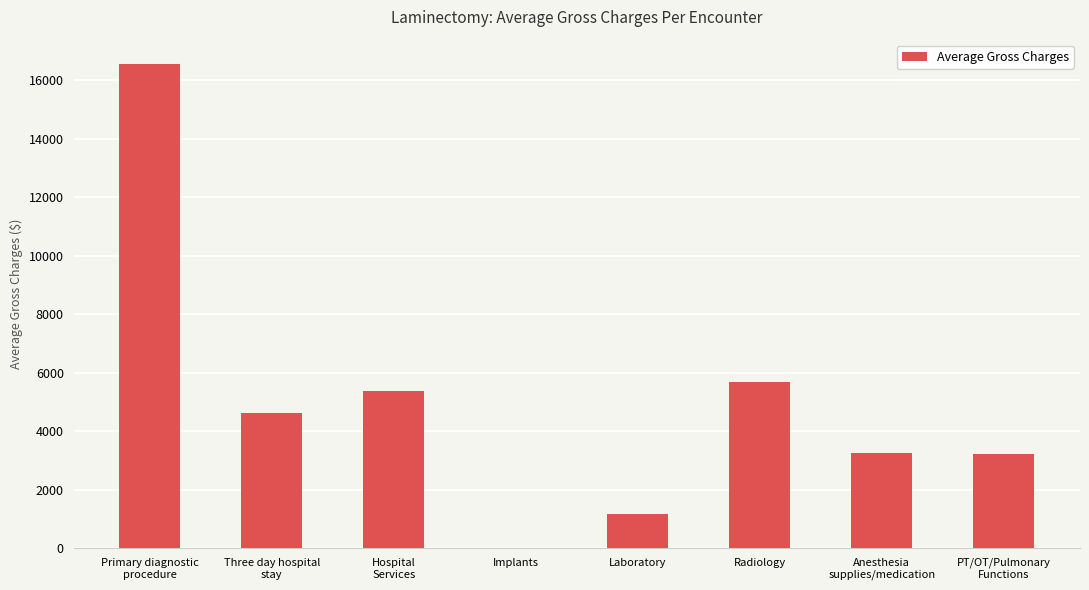

Are the bars horizontal?

No